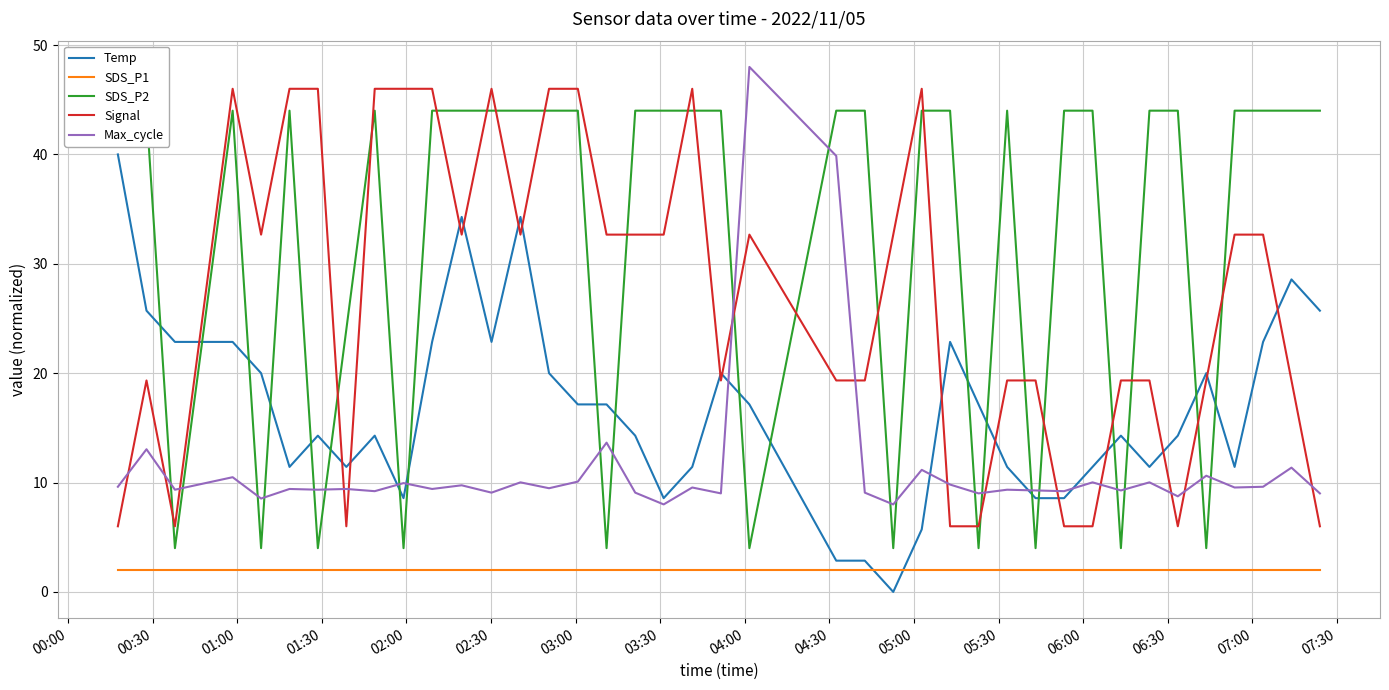

True or false: Signal and Max_cycle intersect in this chart.

True